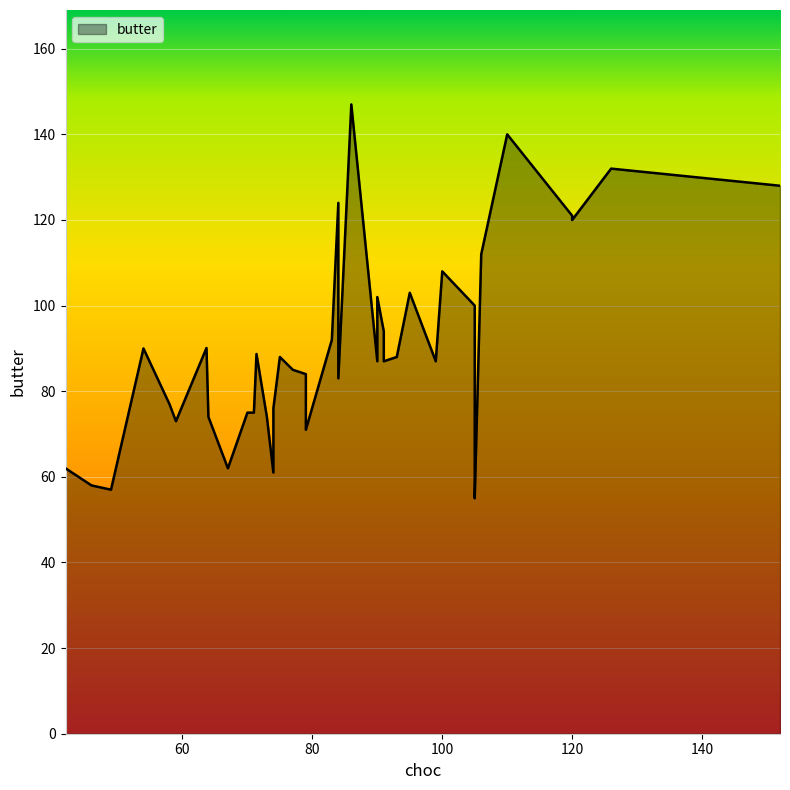

What is the label of the 35th point from the right?

90